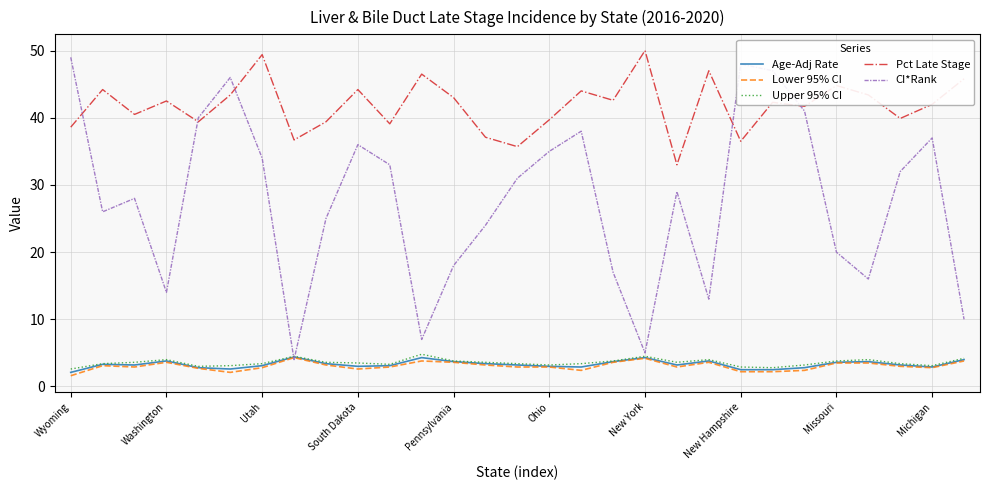

Which series has the largest range (max minus min)?

CI*Rank